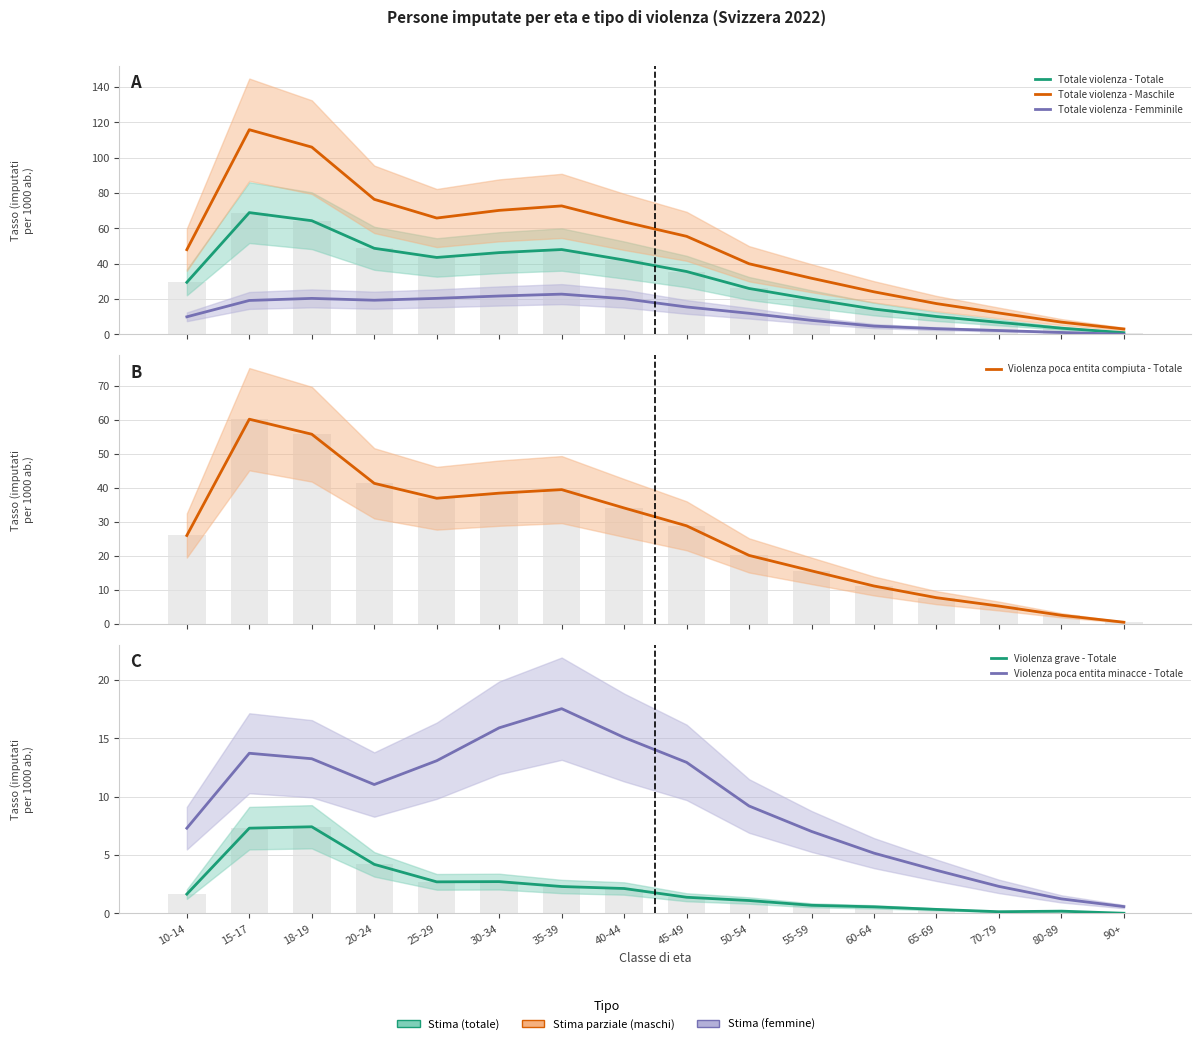

Is it true that Violenza poca entita minacce - Totale equals 9.2 at 50-54?

True